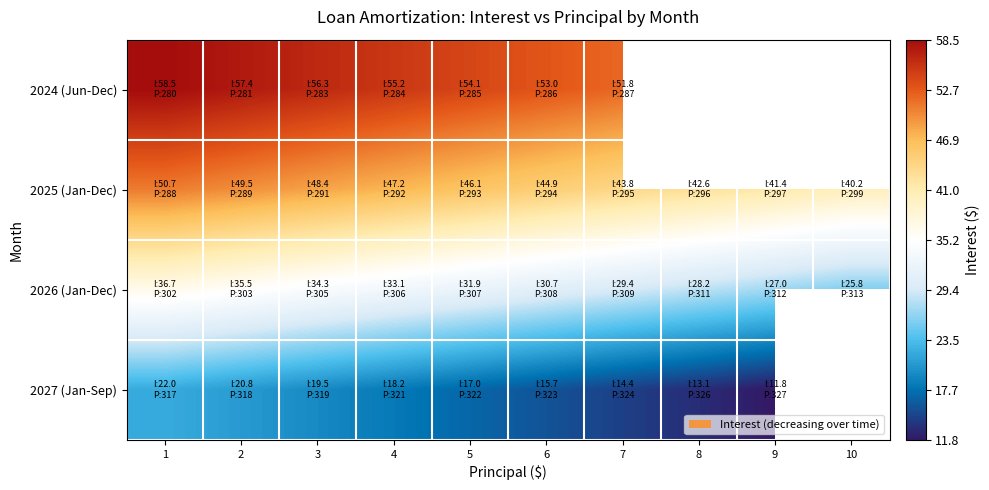

Count the number of data series in this chart.

4